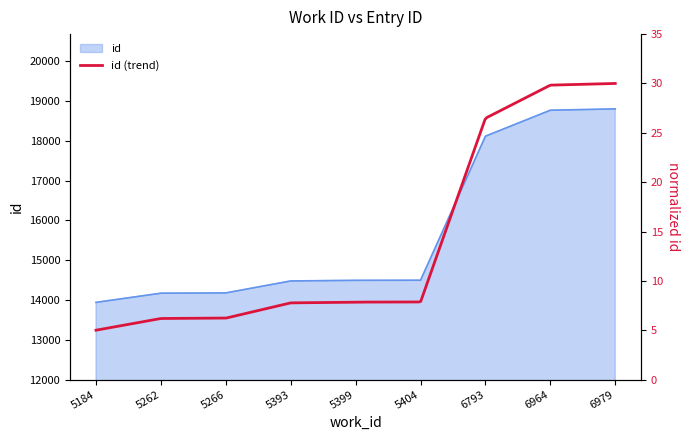

Reading left to right, what are all the values shown in this chart?

5184=13941	5262=14172	5266=14179	5393=14480	5399=14495	5404=14498	6793=18120	6964=18773	6979=18806